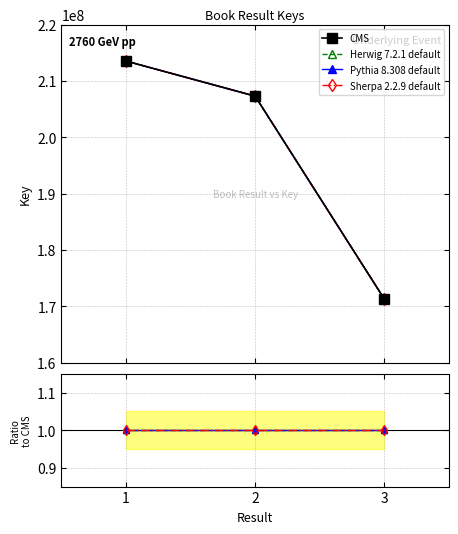

Where does the CMS series first go above 207297064?

1